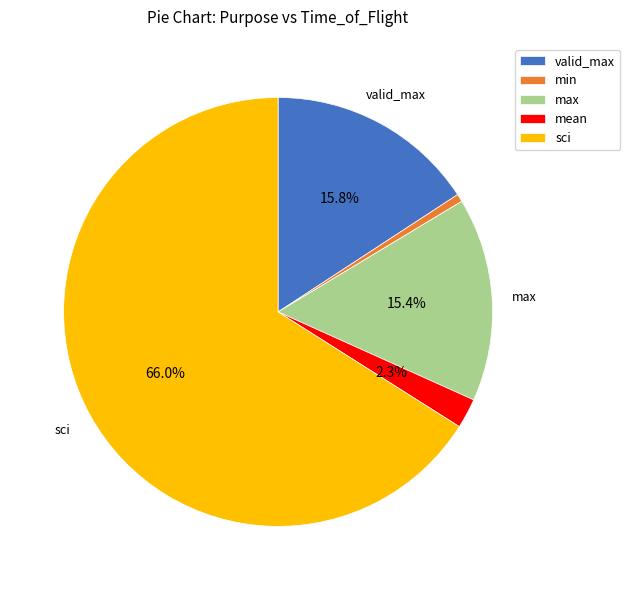

The valid_max slice represents 1% of the pie. True or false?

False